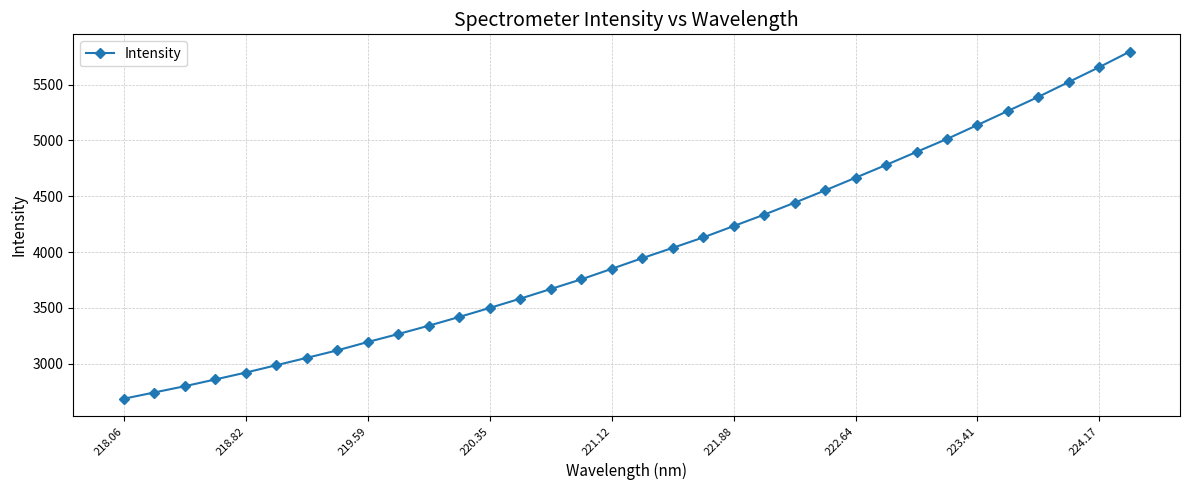

Does the chart display data point markers on the line(s)?

Yes